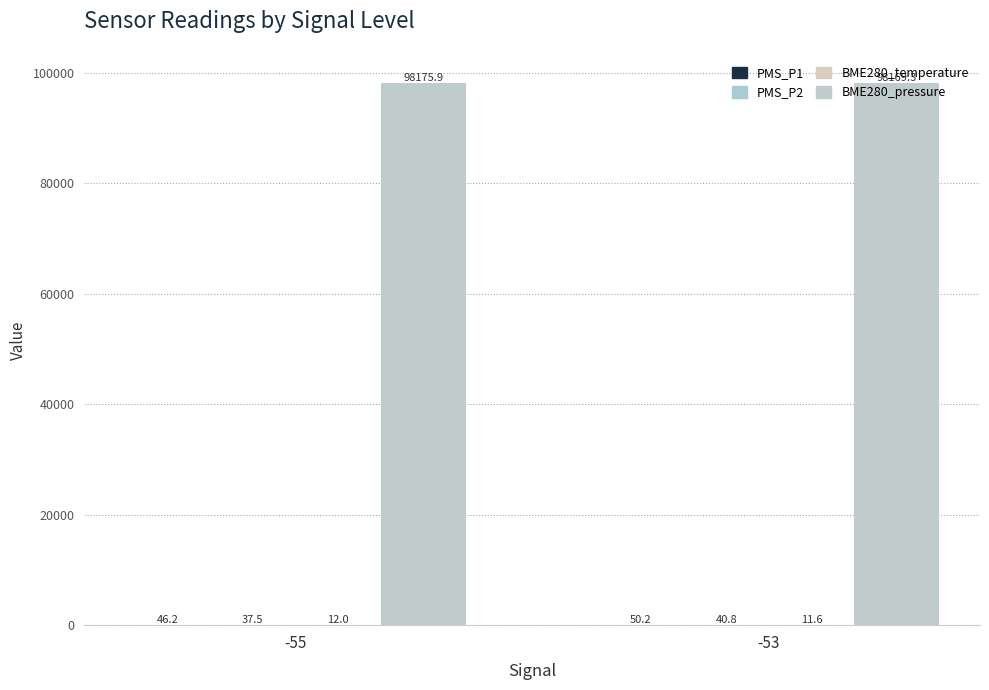

At which category is the sum across all series the highest?

-53